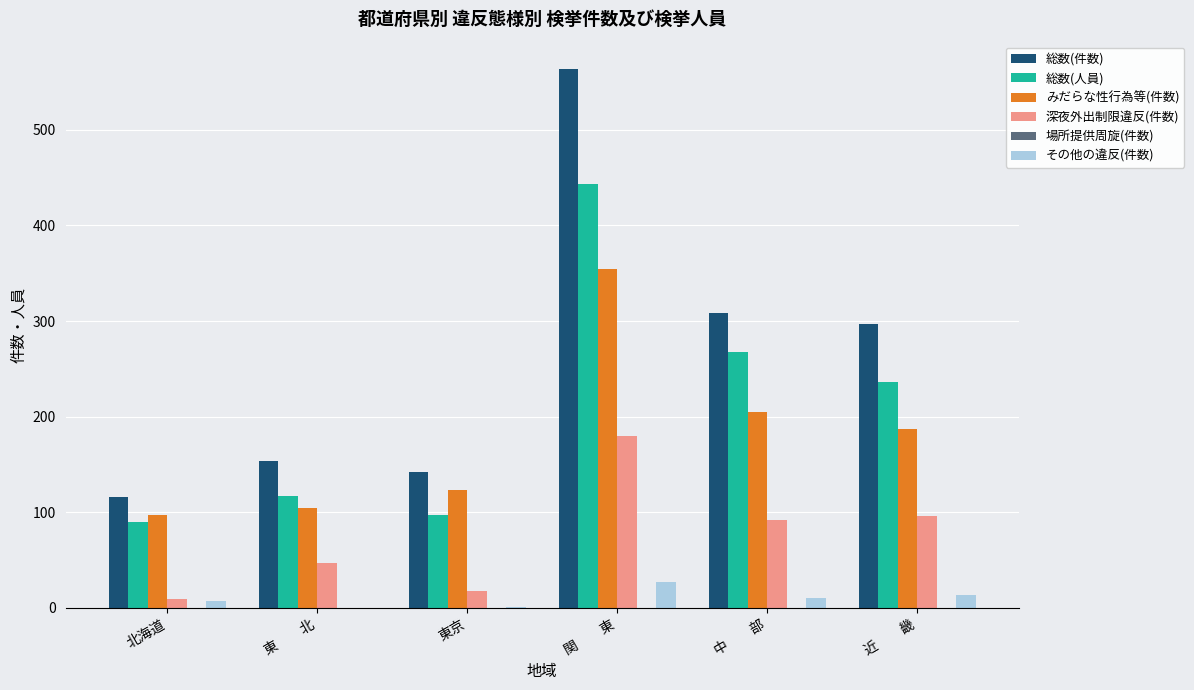

The 深夜外出制限違反(件数) series shows 154 at 近　　畿. True or false?

False